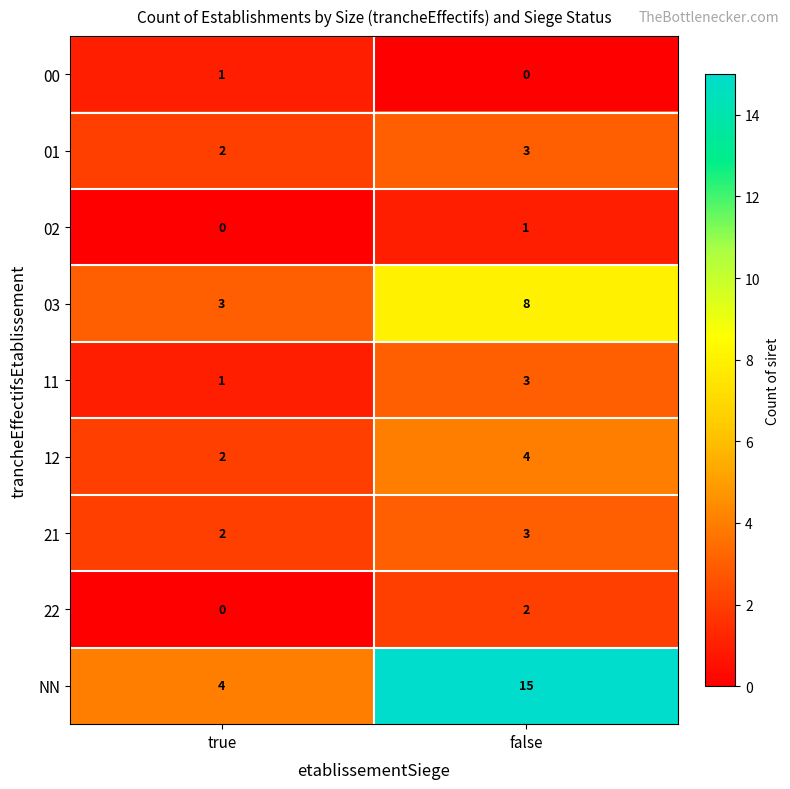

Is it true that 22 equals 2 at false?

True